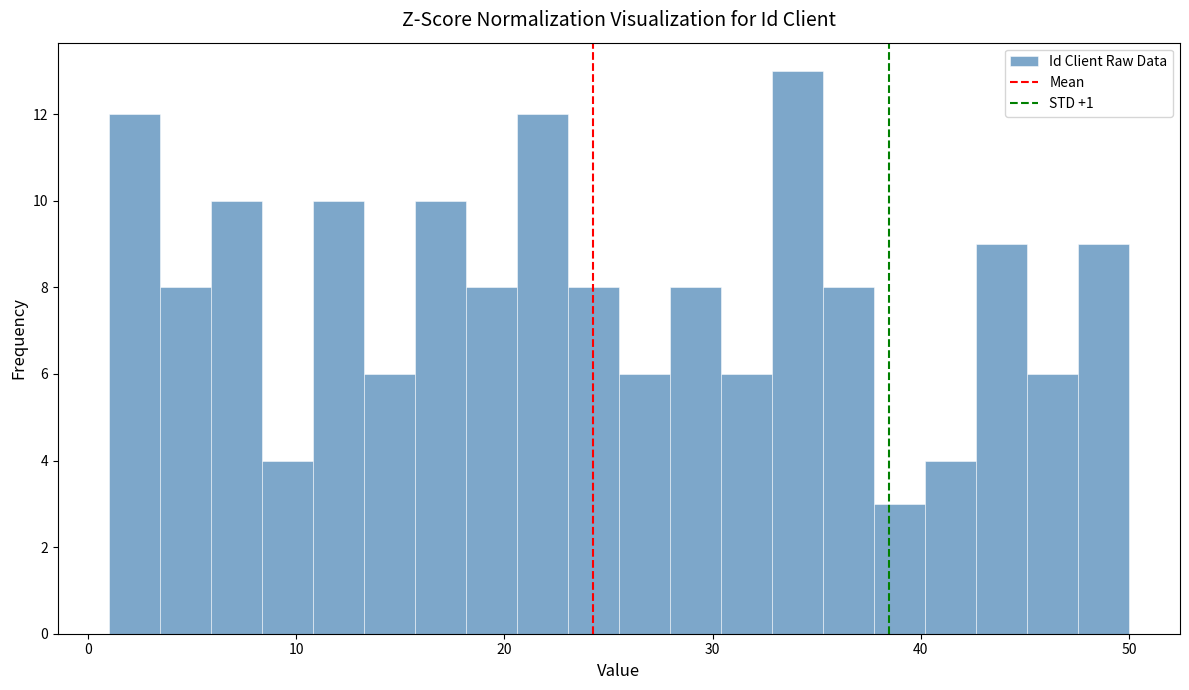

Read against the x-axis, roughly where is the centre of the tallest bar?

34